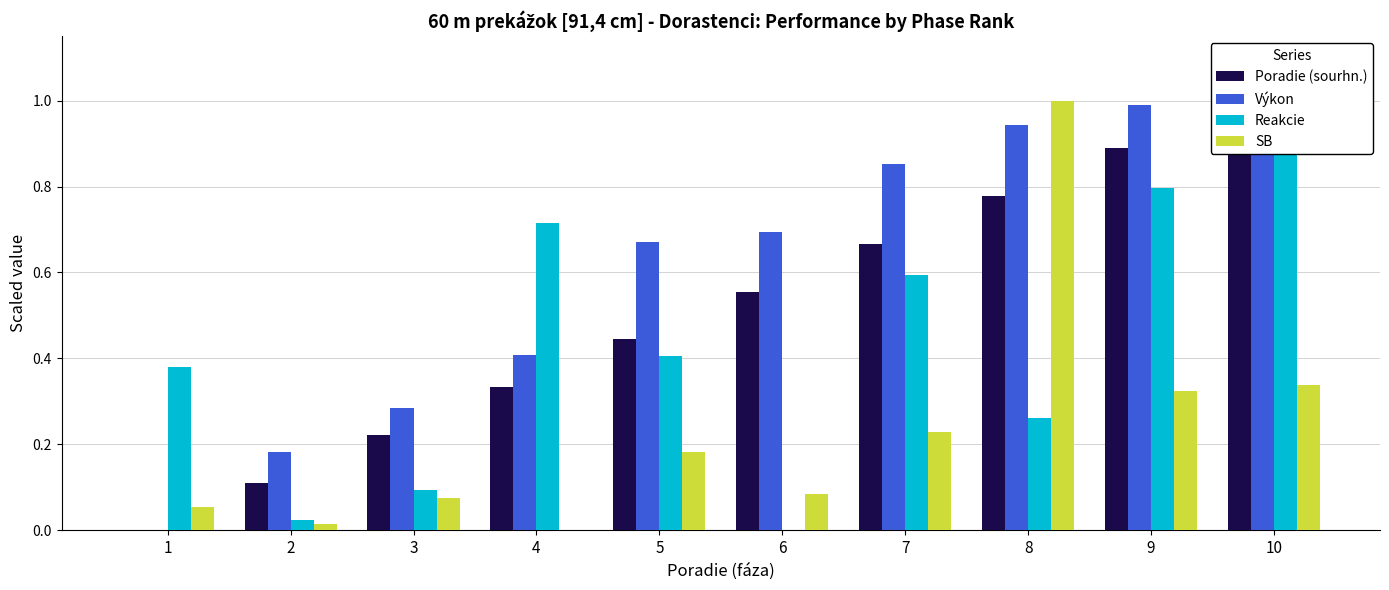

Which has a higher value, 4 or 8?

8